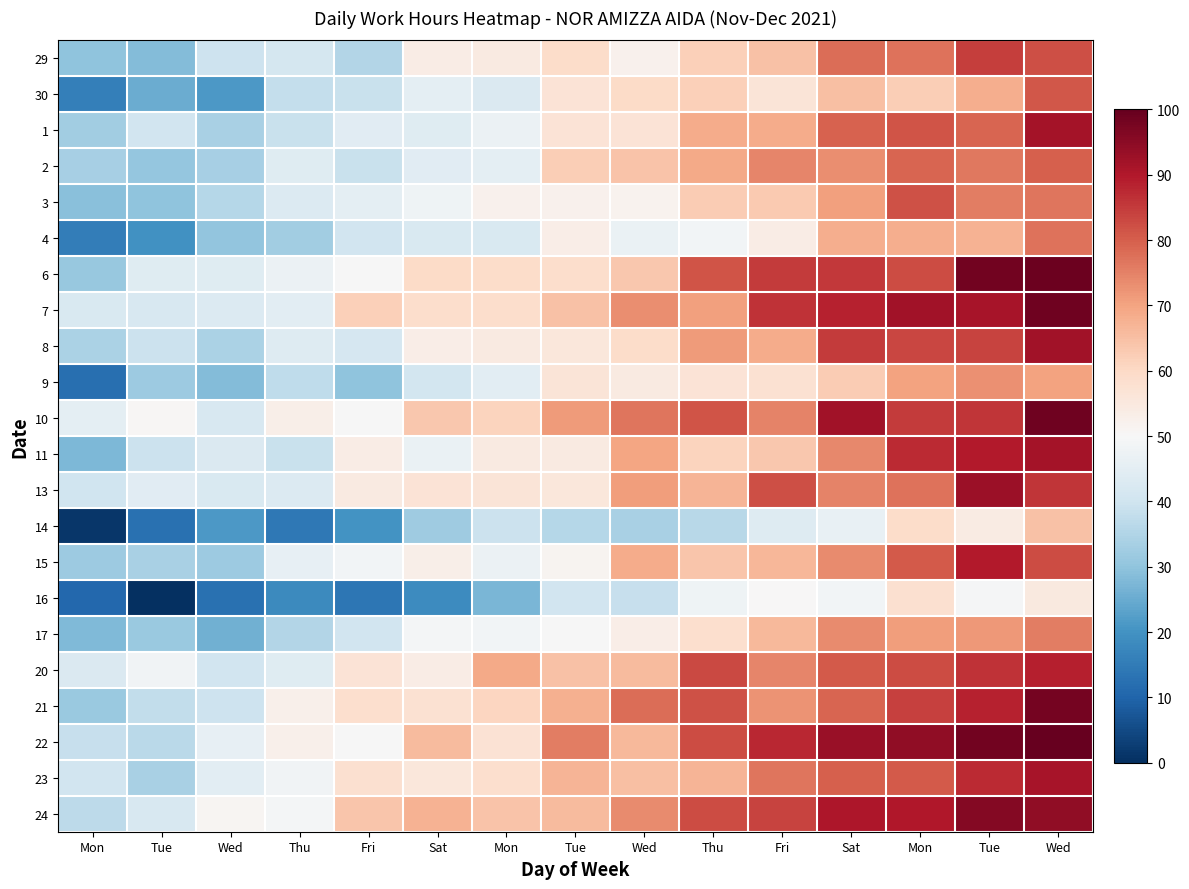

Rank the series by their maximum value, from highest to lowest.

22, 6, 7, 10, 21, 24, 13, 8, 1, 11, 23, 15, 20, 29, 3, 30, 2, 4, 17, 9, 14, 16